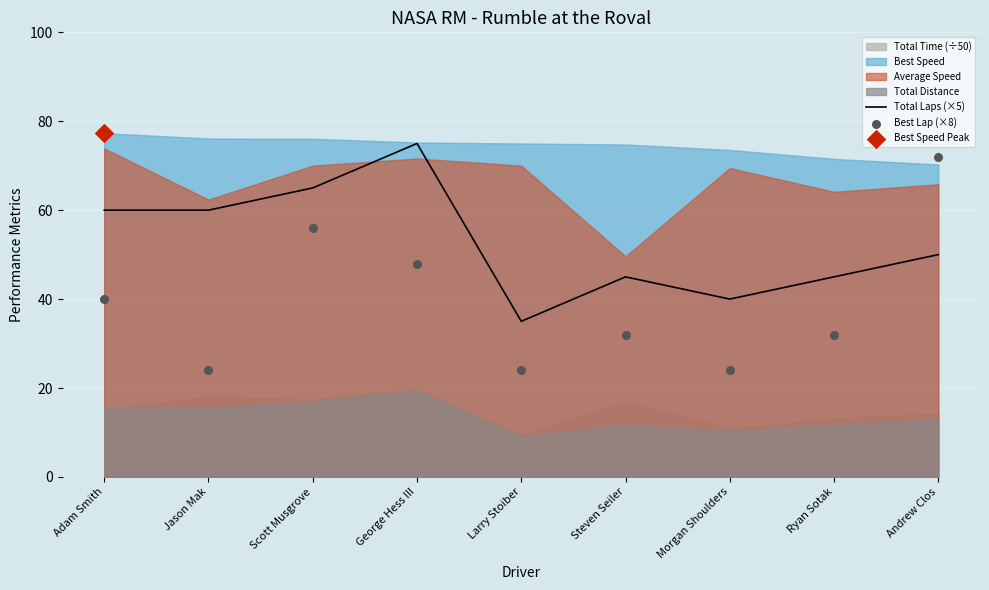

The Total Laps (×5) series shows 24 at Morgan Shoulders. True or false?

False